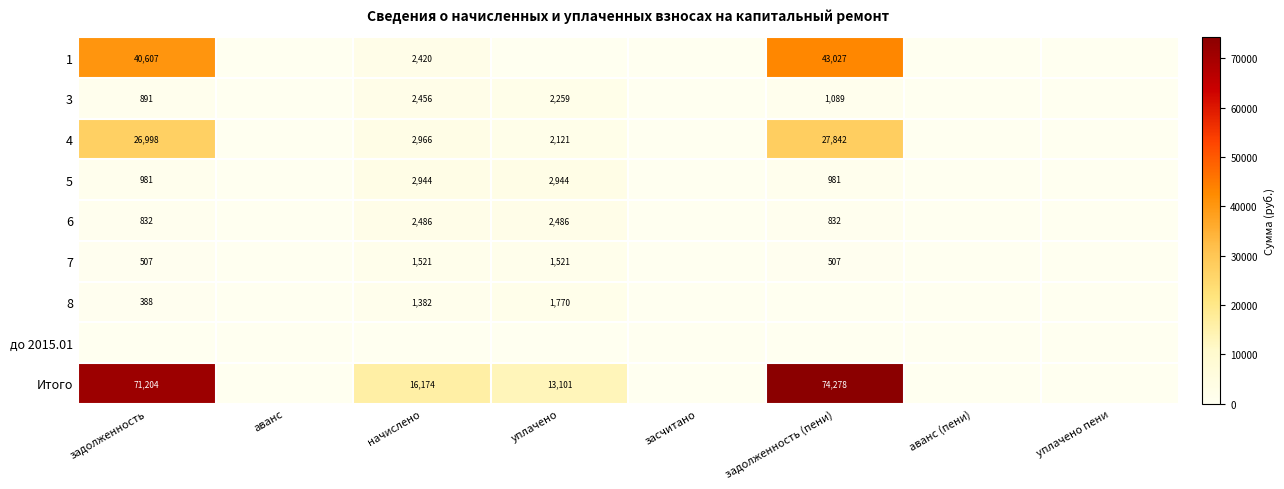

Is it true that 1 equals 40607 at задолженность?

True